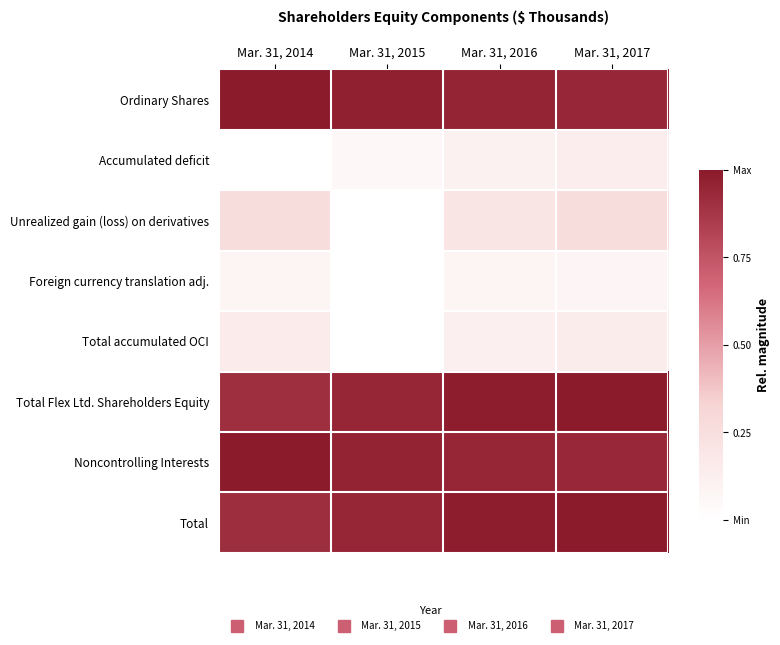

At which category is the sum across all series the highest?

Mar. 31, 2017